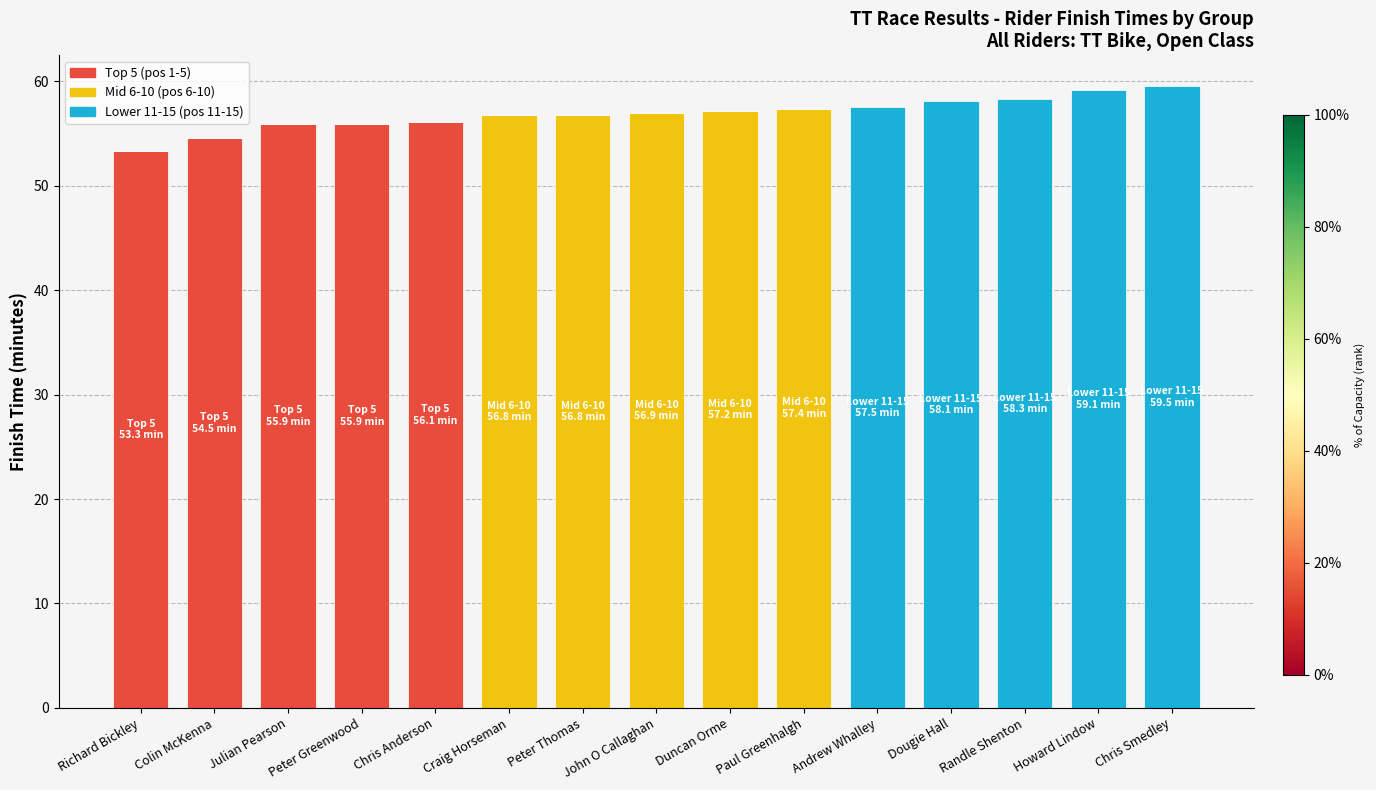

Count the number of categories in the chart.

15